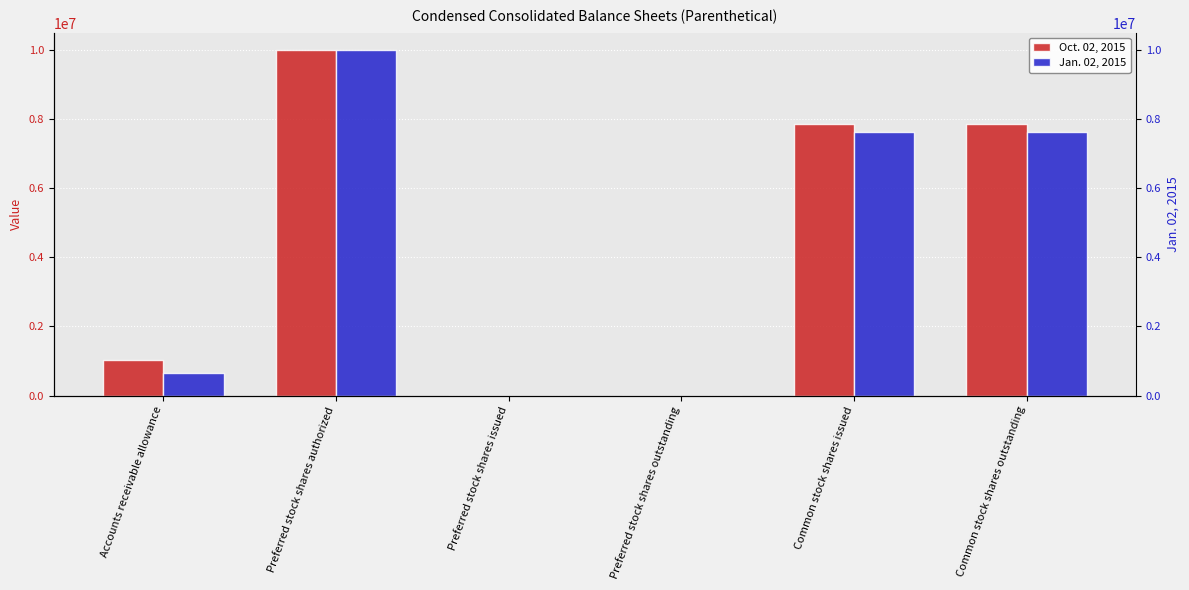

What is the approximate value of Jan. 02, 2015 at Preferred stock shares authorized?

10000000